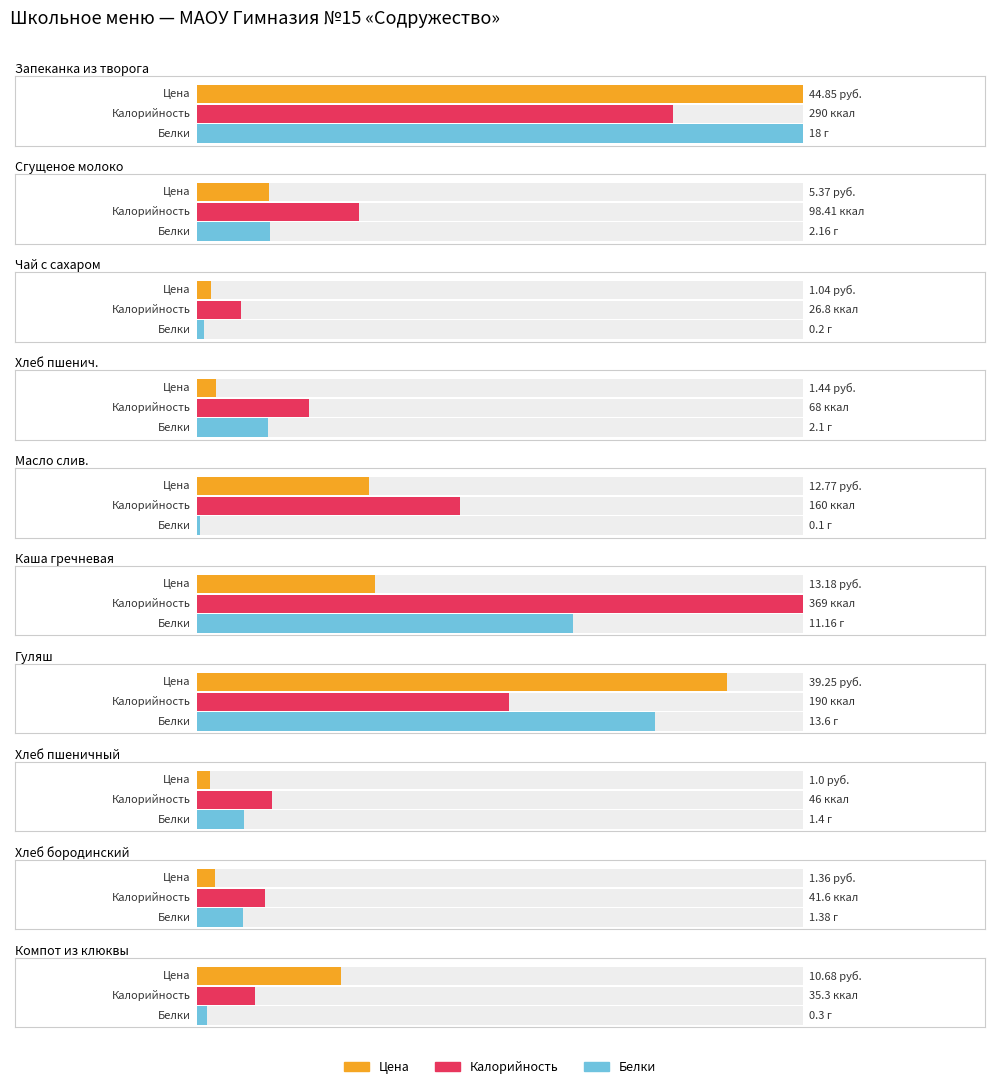

List the series in order of their peak value, highest first.

Калорийность, Цена, Белки